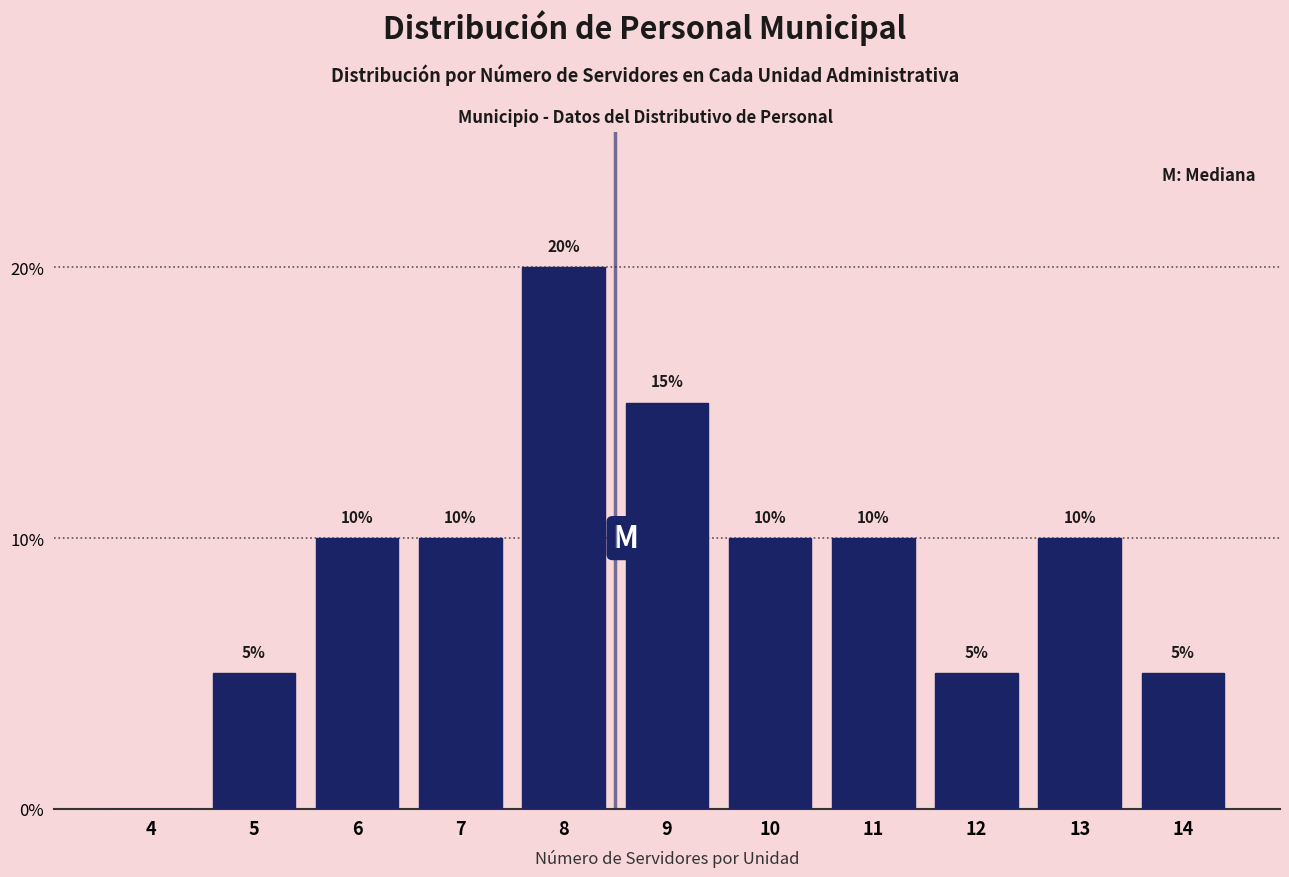

Reading left to right, extract all data points from this chart.

4=0	5=5	6=10	7=10	8=20	9=15	10=10	11=10	12=5	13=10	14=5